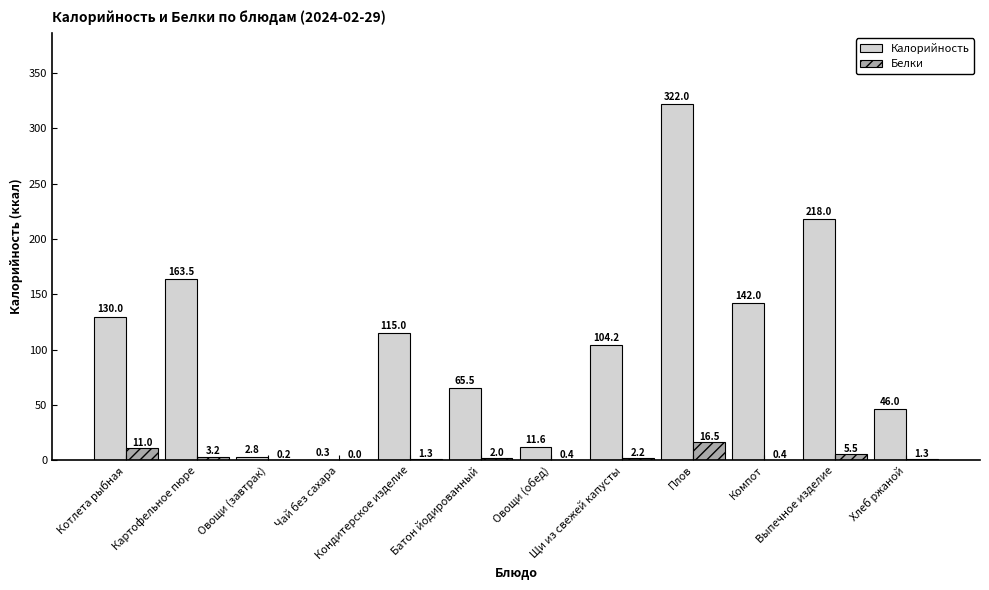

Does the chart contain stacked bars?

No